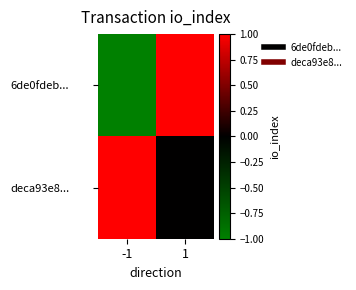

Reading left to right, list all the values displayed in this chart.

6de0fdeb...: -1=-1	1=1
deca93e8...: -1=1	1=0